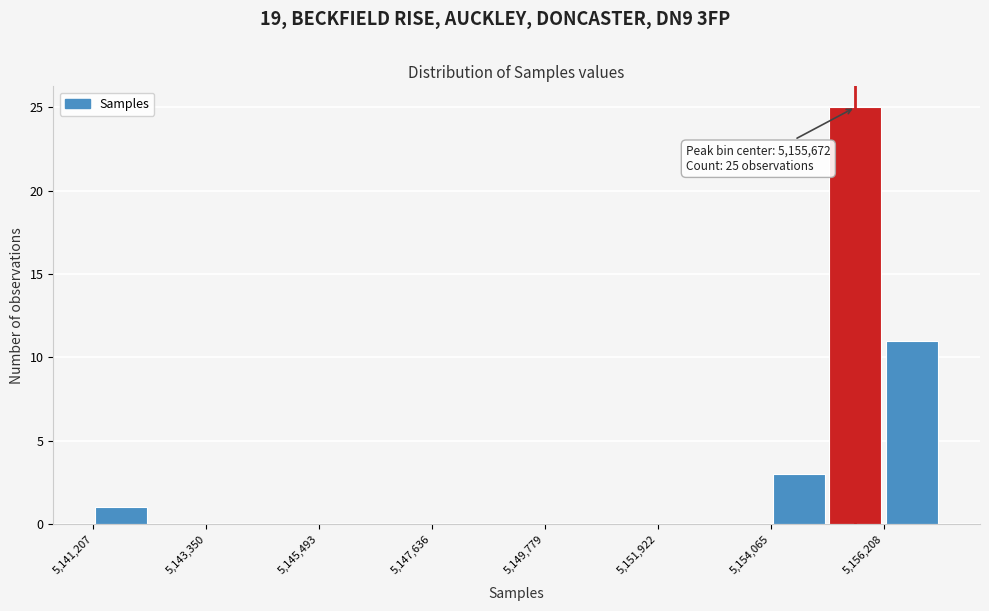

Read against the x-axis, roughly where is the centre of the tallest bar?

5155500